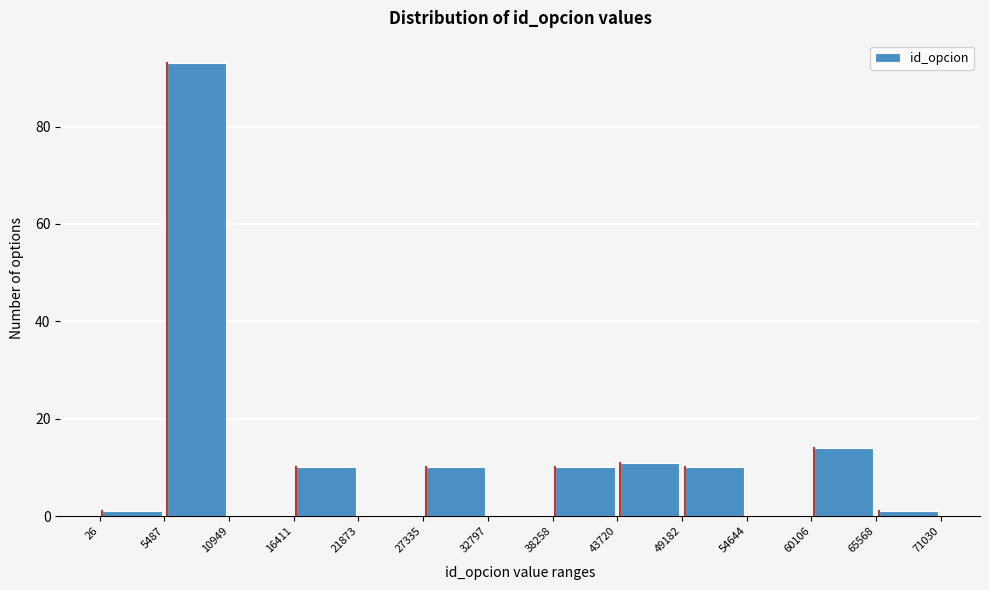

What is the height of the bar covering 5487 to 10949 on the x-axis? The values are not printed on the chart, so give them approximately, as read against the axis.

94